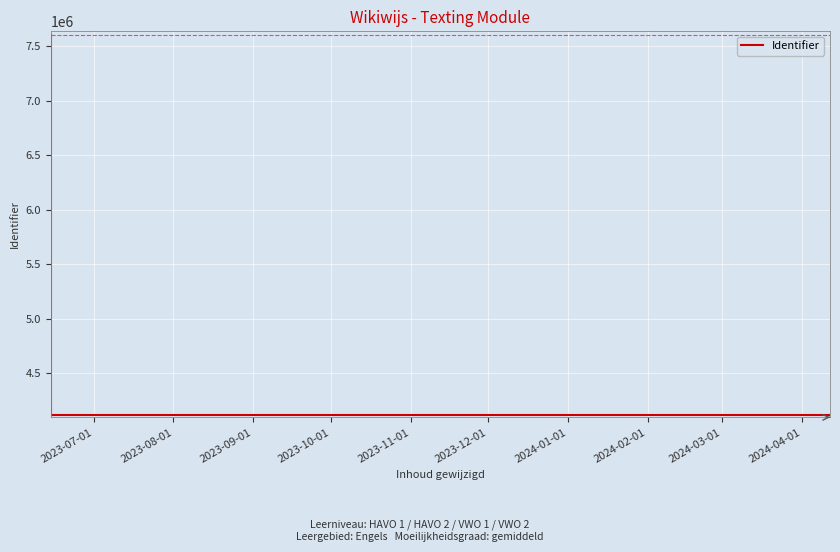

Count the number of categories in the chart.

11